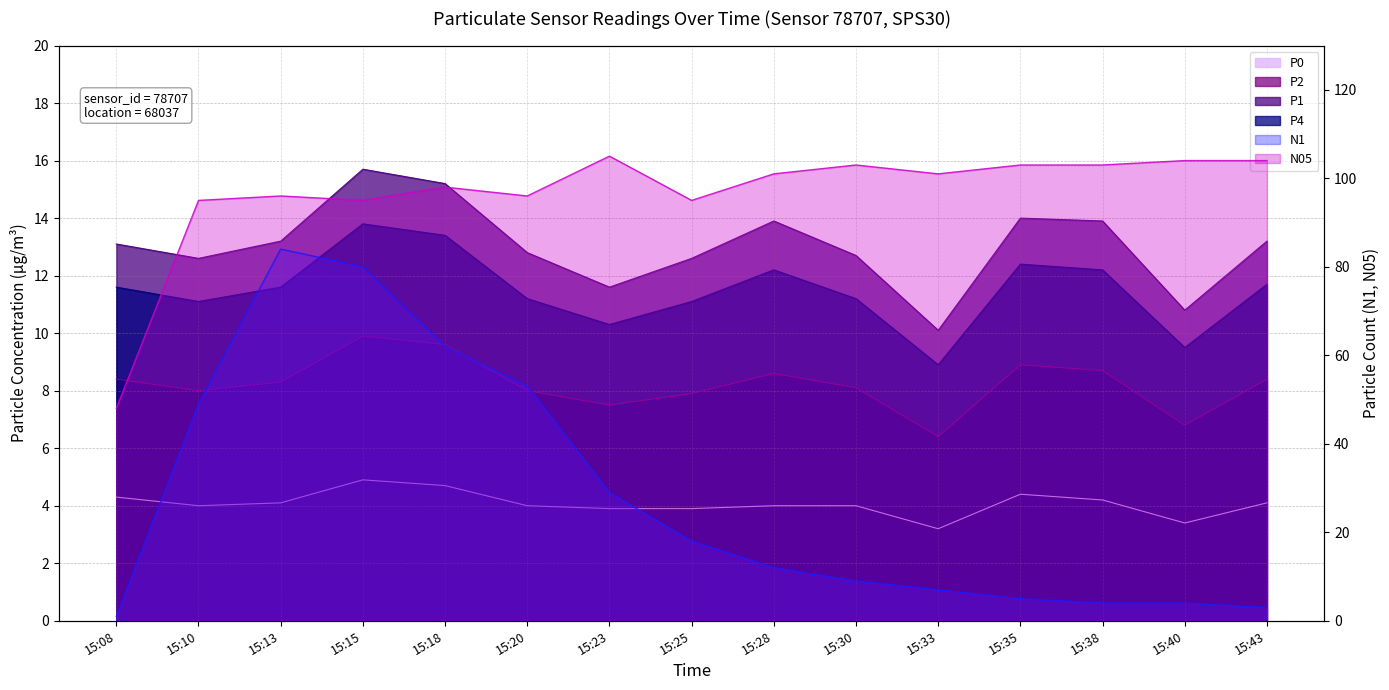

Reading left to right, extract all data points from this chart.

P0: 4.3	4.0	4.1	4.9	4.7	4.0	3.9	3.9	4.0	4.0	3.2	4.4	4.2	3.4	4.1
P2: 8.4	8.0	8.3	9.9	9.6	8.0	7.5	7.9	8.6	8.1	6.4	8.9	8.7	6.8	8.4
P1: 13.1	12.6	13.2	15.7	15.2	12.8	11.6	12.6	13.9	12.7	10.1	14.0	13.9	10.8	13.2
P4: 11.6	11.1	11.6	13.8	13.4	11.2	10.3	11.1	12.2	11.2	8.9	12.4	12.2	9.5	11.7
N1: 1.0	49.0	84.0	80.0	62.0	53.0	29.0	18.0	12.0	9.0	7.0	5.0	4.0	4.0	3.0
N05: 48.0	95.0	96.0	95.0	98.0	96.0	105.0	95.0	101.0	103.0	101.0	103.0	103.0	104.0	104.0